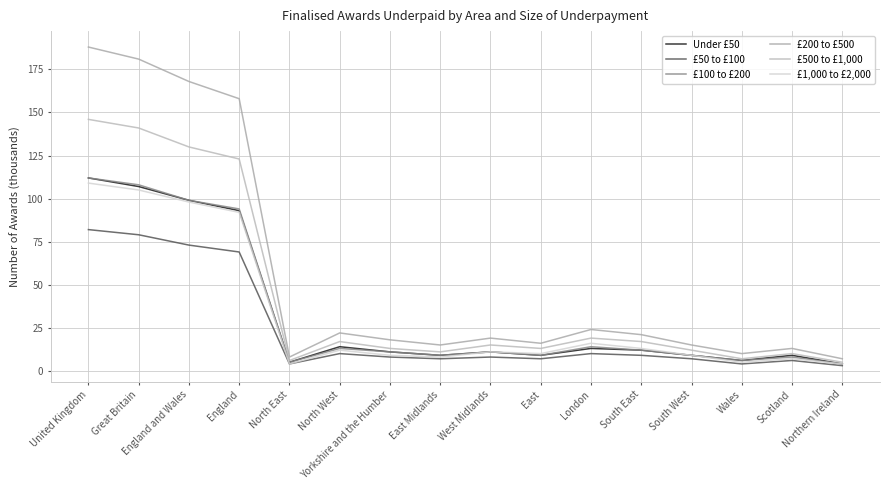

What is the total value across all series at South East?

84